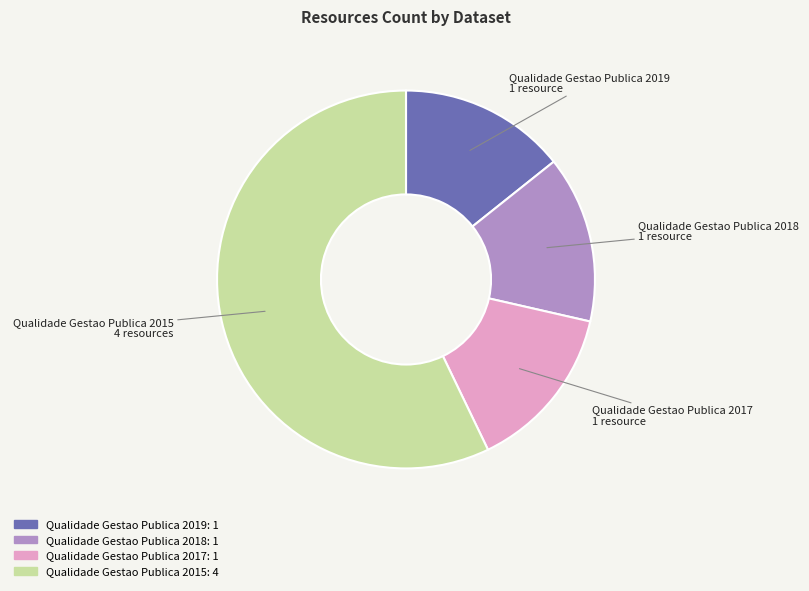

Do Qualidade Gestao Publica 2018 and Qualidade Gestao Publica 2019 together represent more than half of the pie?

No